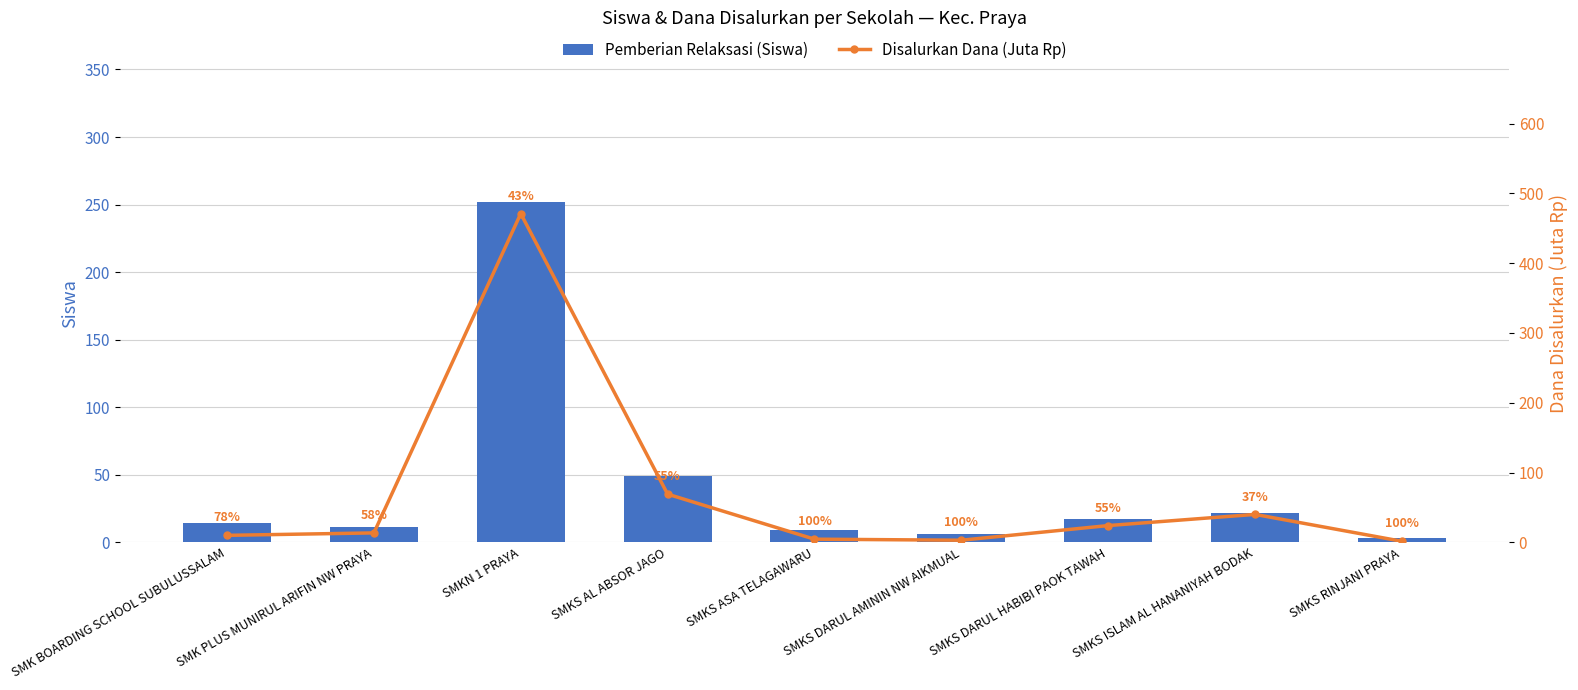

Which series changed the most between SMK BOARDING SCHOOL SUBULUSSALAM and SMKS DARUL HABIBI PAOK TAWAH?

Disalurkan Dana (Juta Rp)